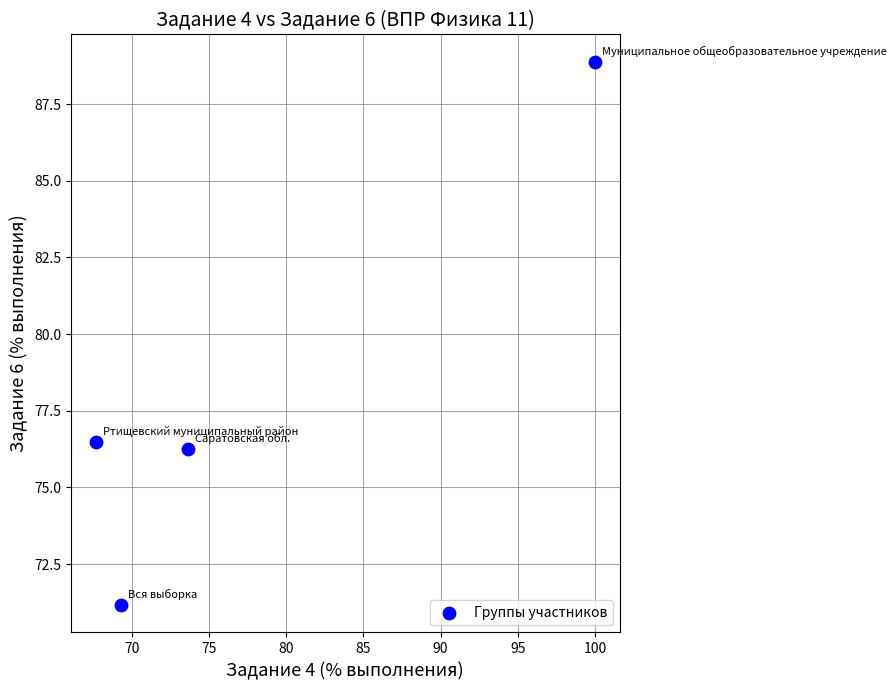

What is the average X value?

77.6